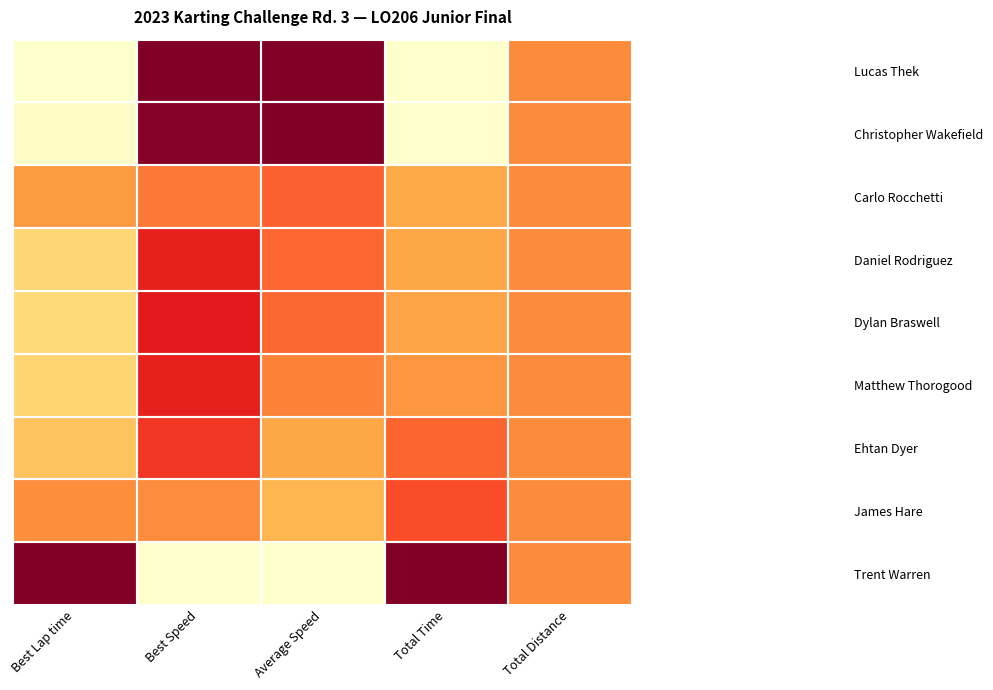

Rank the series at Best Speed from highest to lowest value.

Lucas Thek, Christopher Wakefield, Dylan Braswell, Daniel Rodriguez, Matthew Thorogood, Ehtan Dyer, Carlo Rocchetti, James Hare, Trent Warren